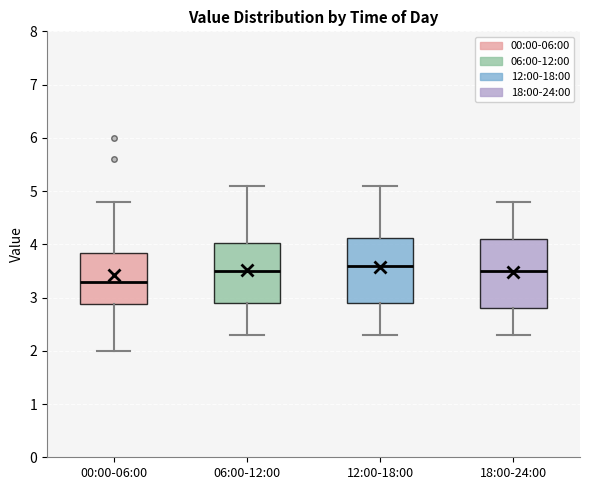

Which box has the highest median line?

12:00-18:00